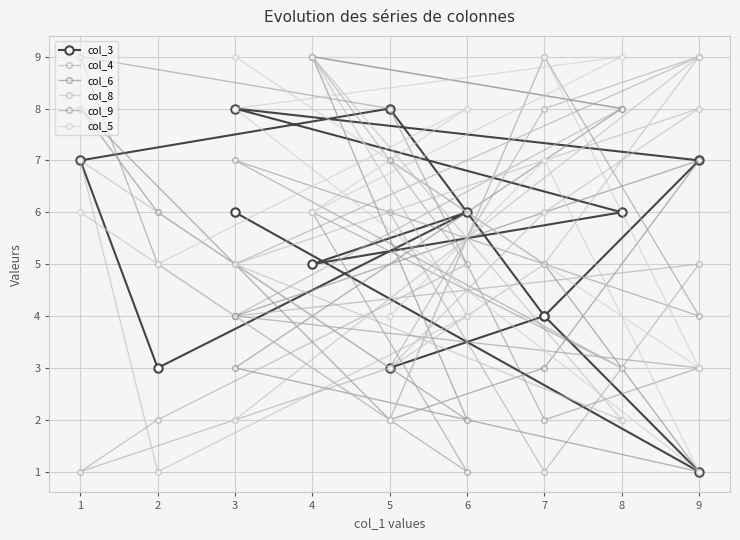

The value of col_8 at 4 is 9. True or false?

True